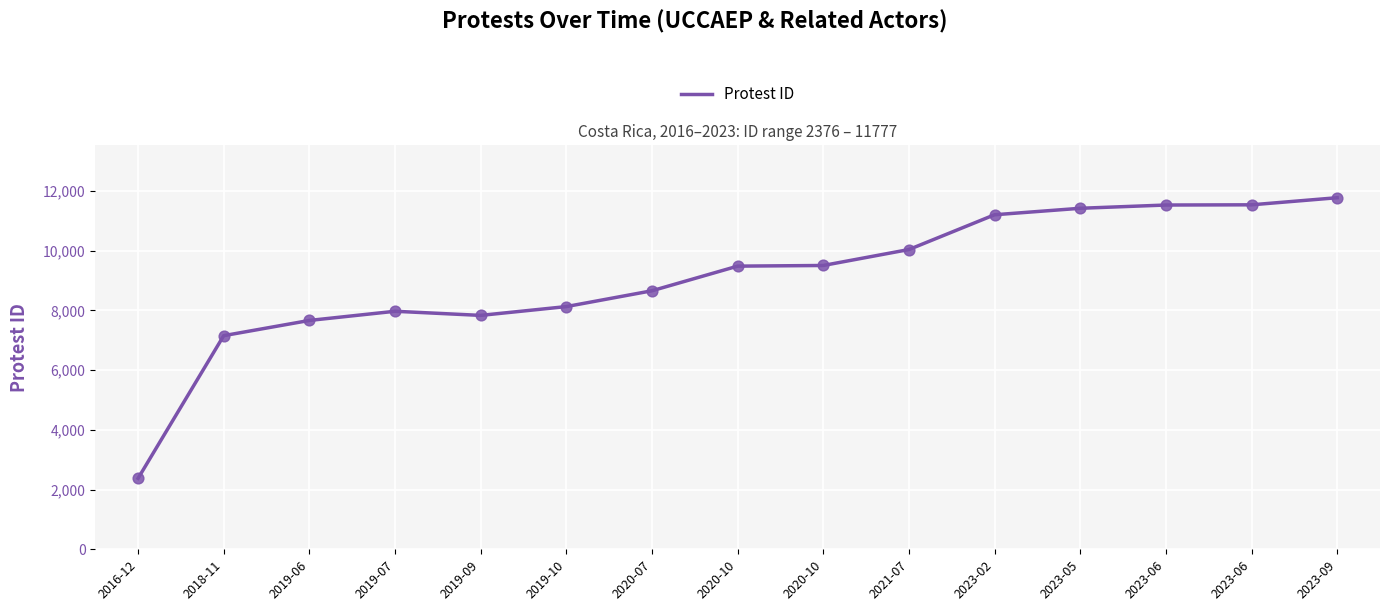

Does the chart have visible grid lines?

Yes